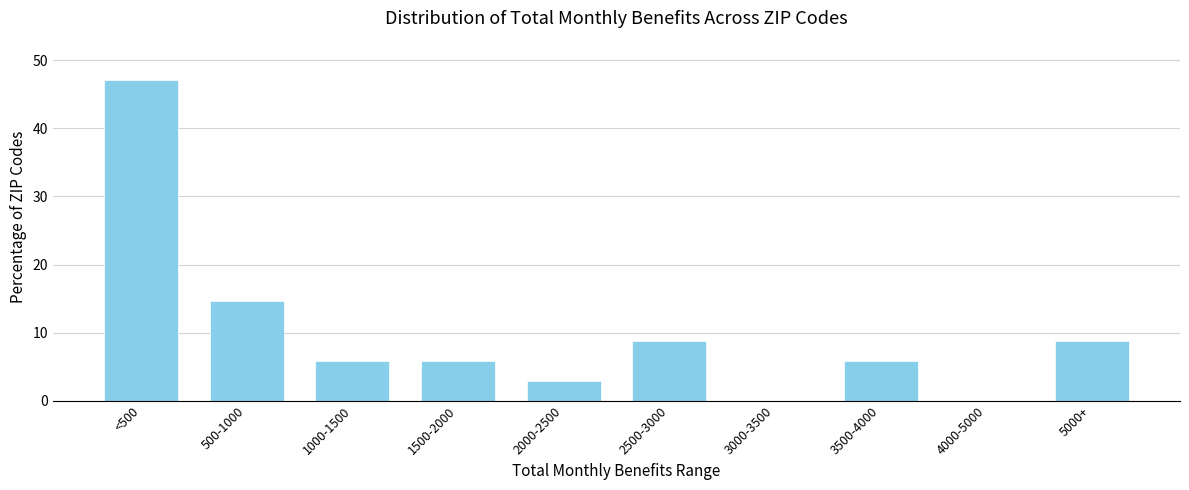

Reading left to right, what are all the values shown in this chart?

<500=47.1	500-1000=14.7	1000-1500=5.9	1500-2000=5.9	2000-2500=2.9	2500-3000=8.8	3000-3500=0.0	3500-4000=5.9	4000-5000=0.0	5000+=8.8